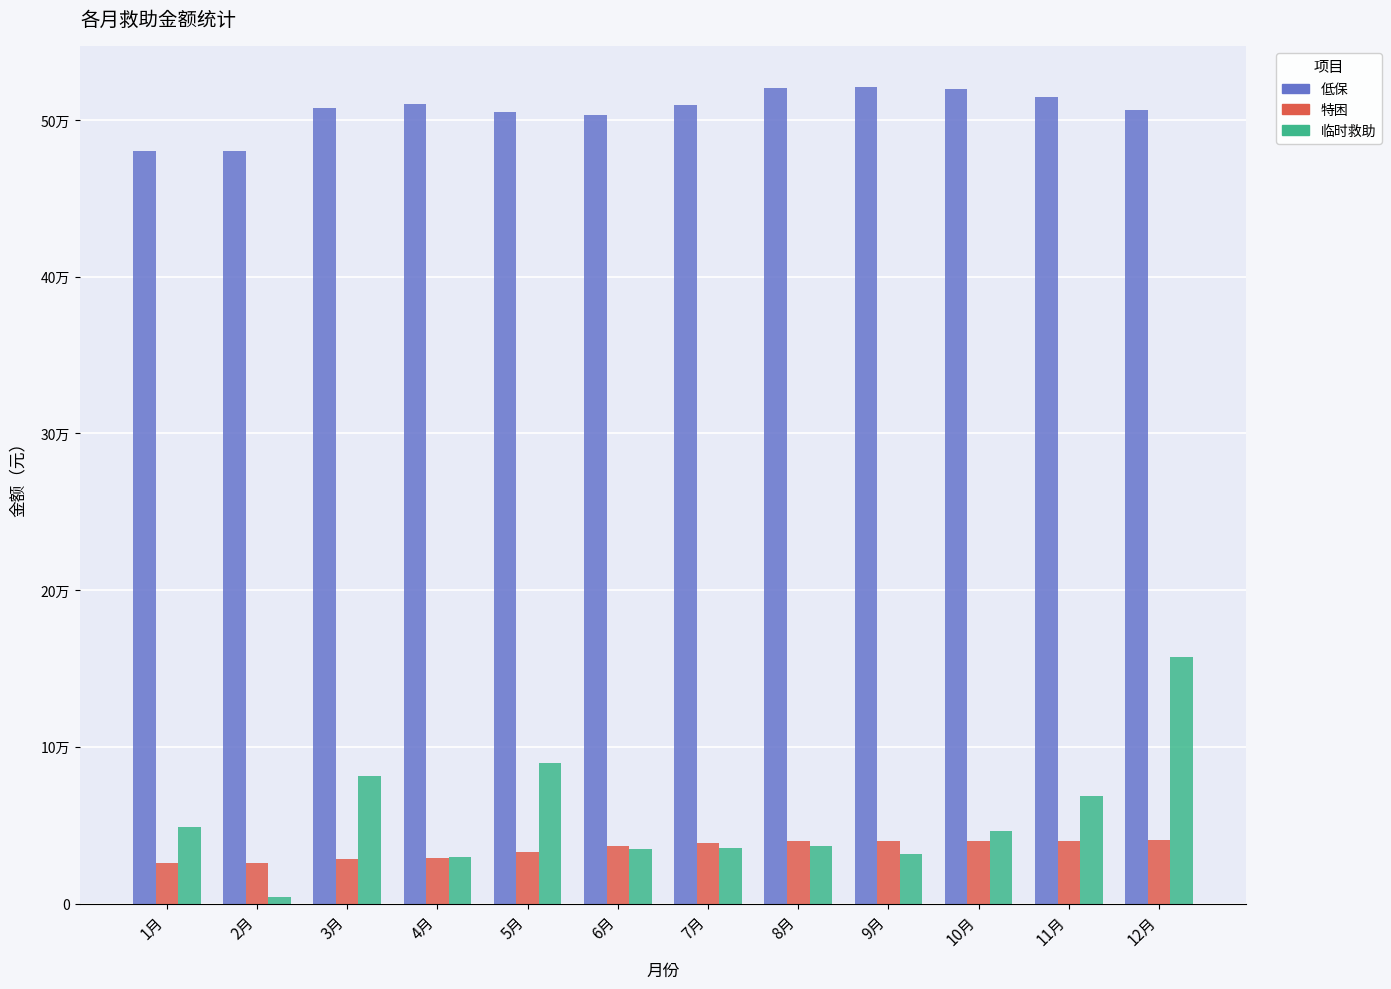

At which category is the sum across all series the highest?

12月